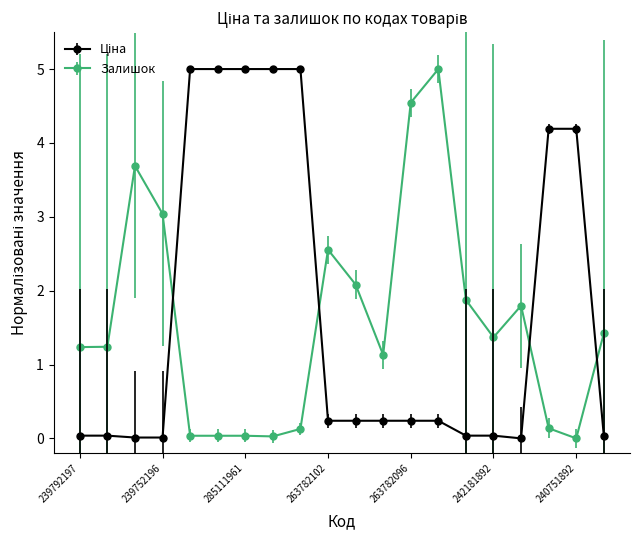

How many values in Залишок are above zero?

19